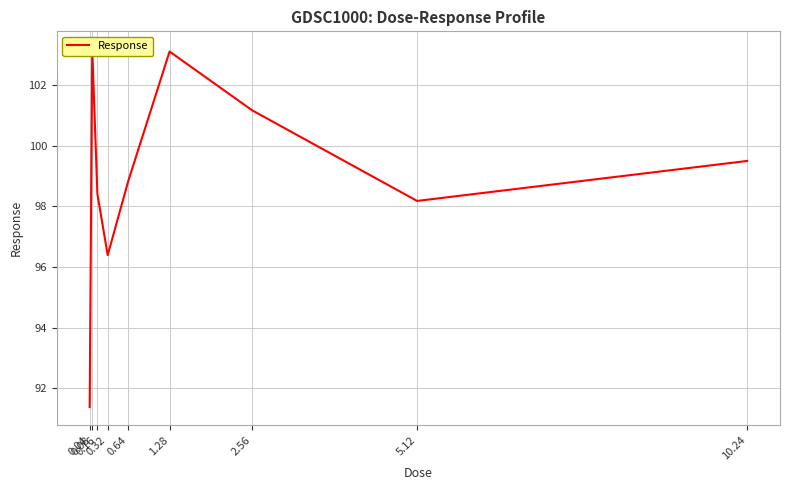

Which has a higher value, 0.04 or 2.56?

2.56